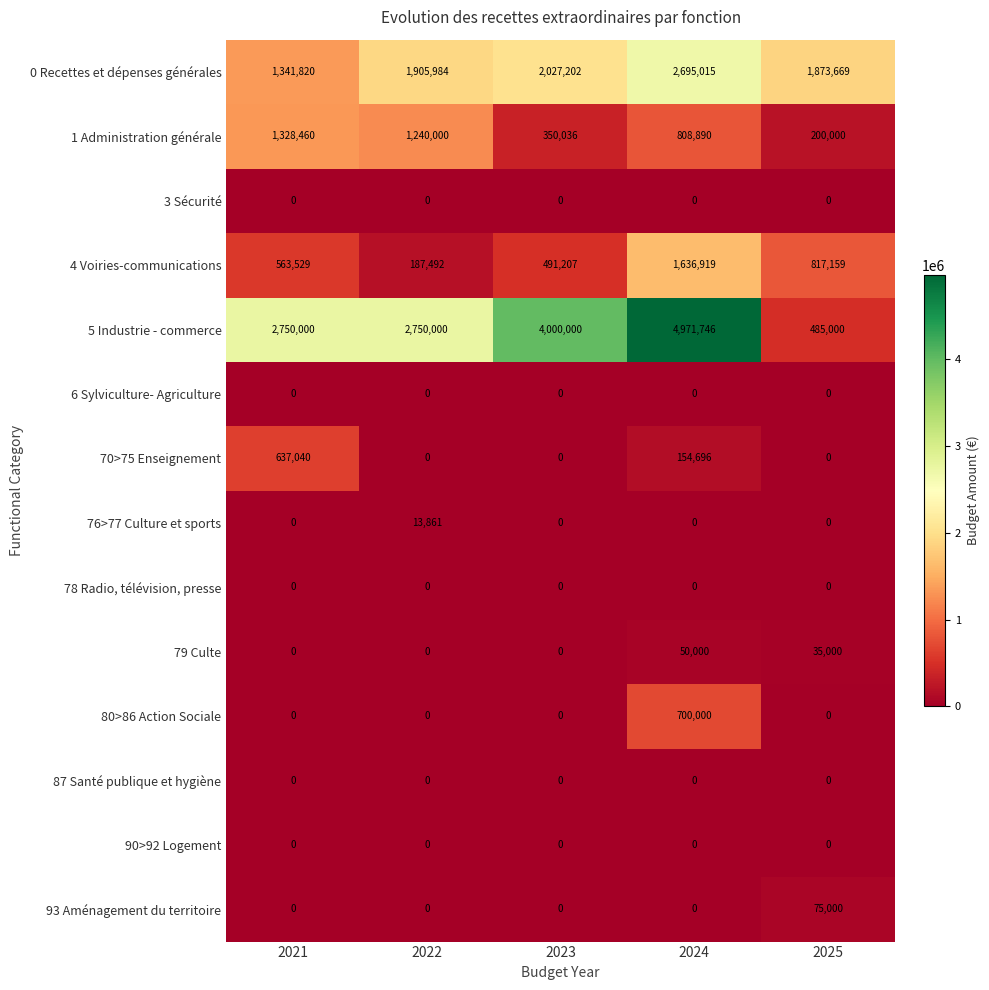

Which category has the highest value in the 79 Culte series?

2024